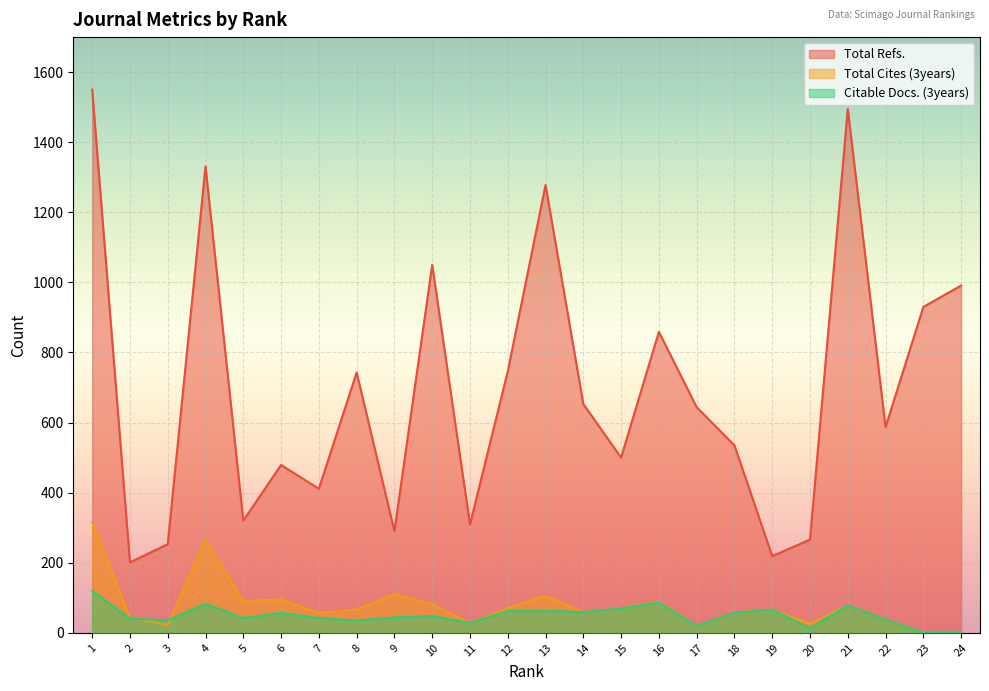

What is the difference between the Citable Docs. (3years) values at 2 and 20?

27